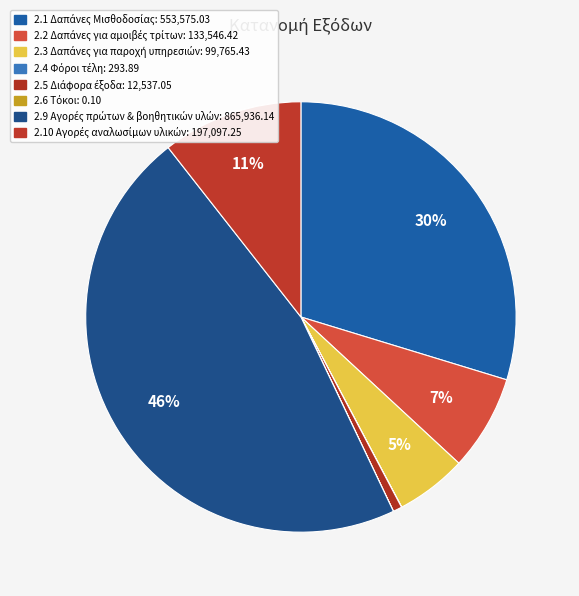

Which slice is the largest?

2.9 Αγορές πρώτων & βοηθητικών υλών